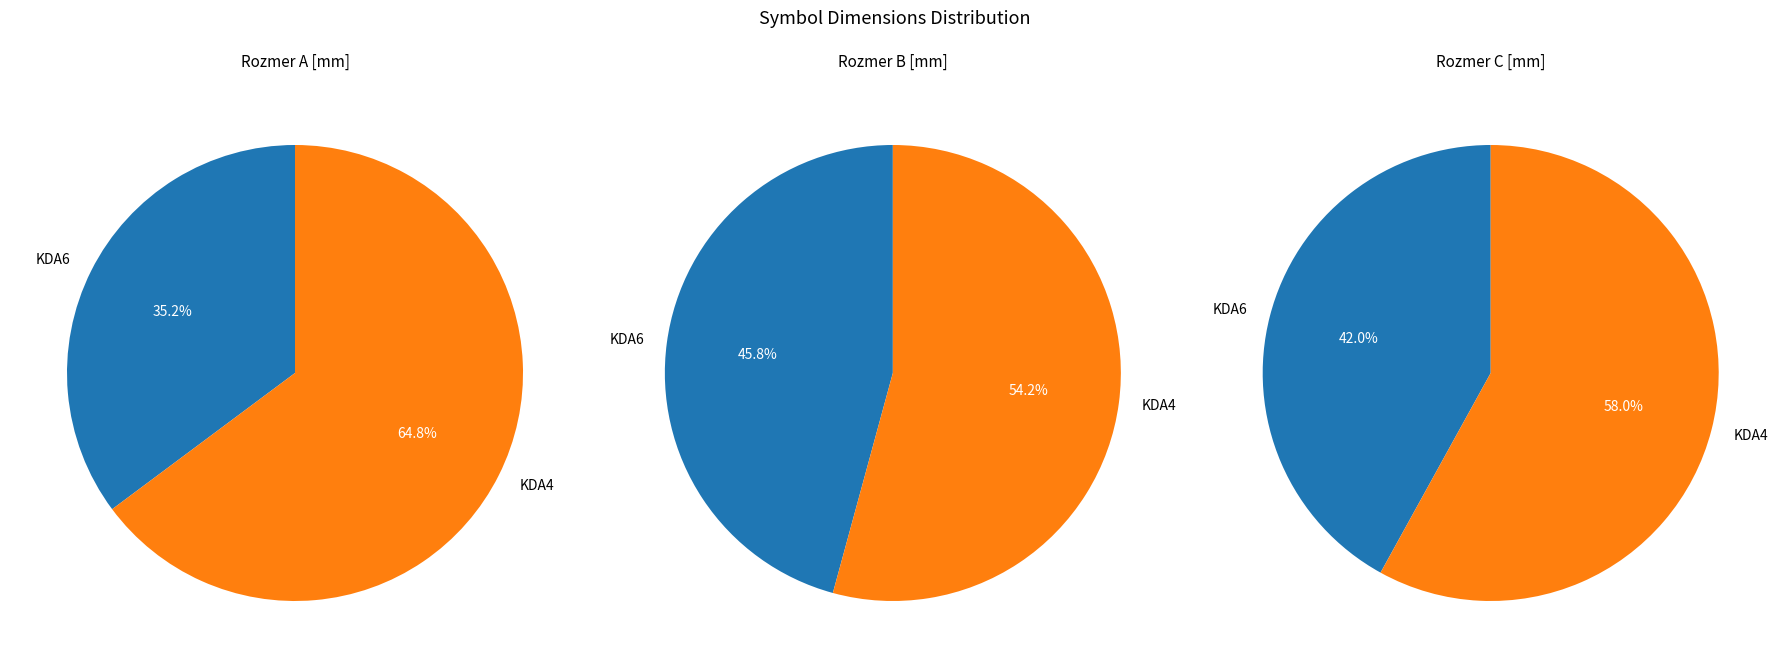

Rank the categories by Rozmer A [mm] value from lowest to highest.

KDA6, KDA4